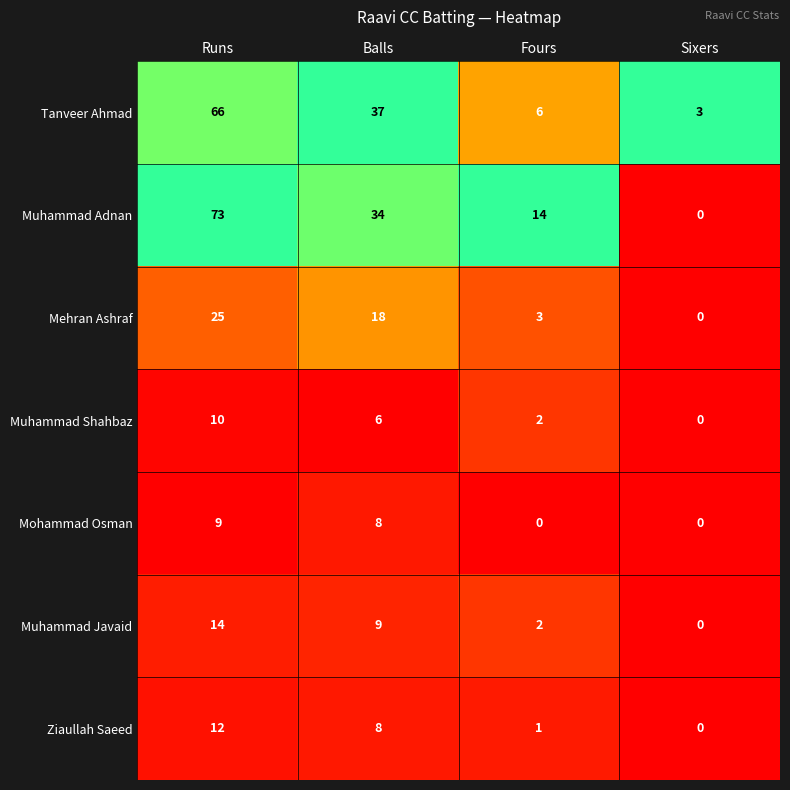

At which category is the sum across all series the highest?

Runs